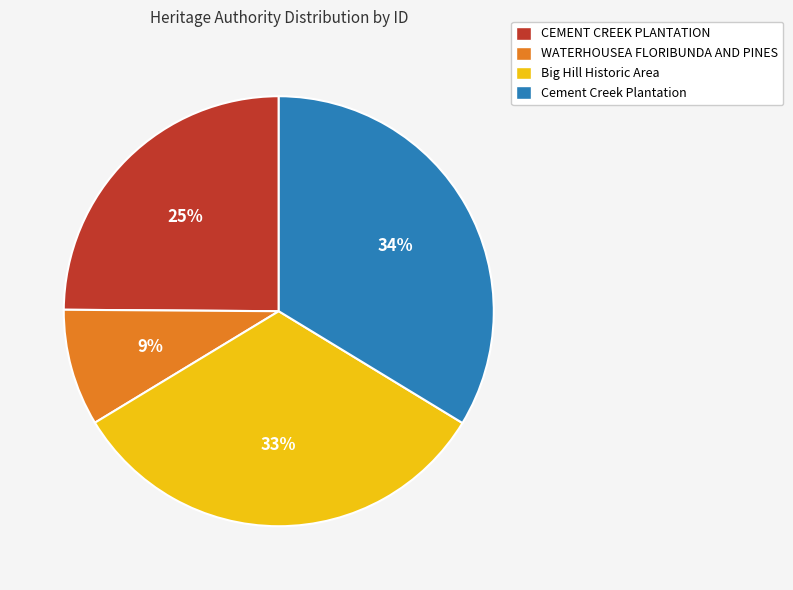

Count the number of slices in the pie.

4